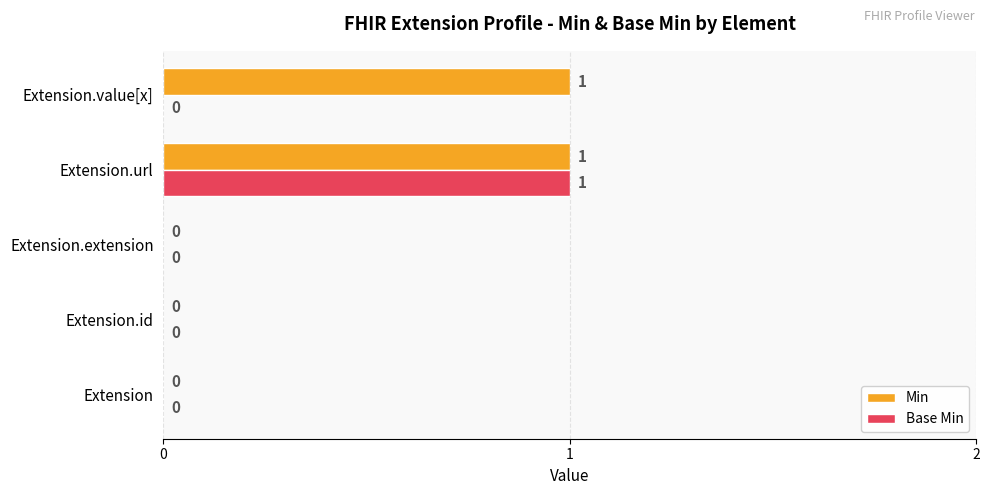

The value of Min at Extension.url is 0. True or false?

False